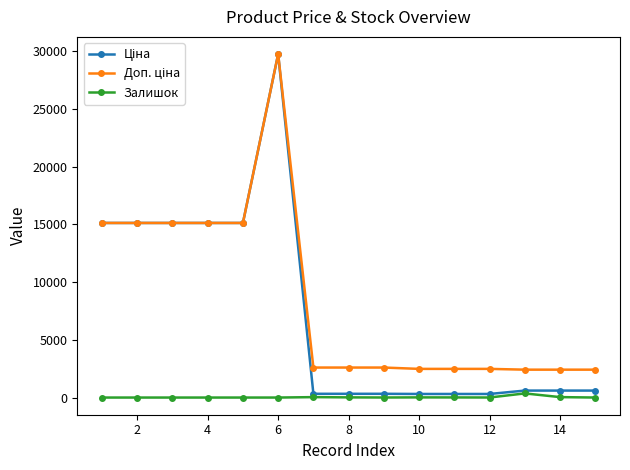

At how many categories does at least one series exceed 3123?

6